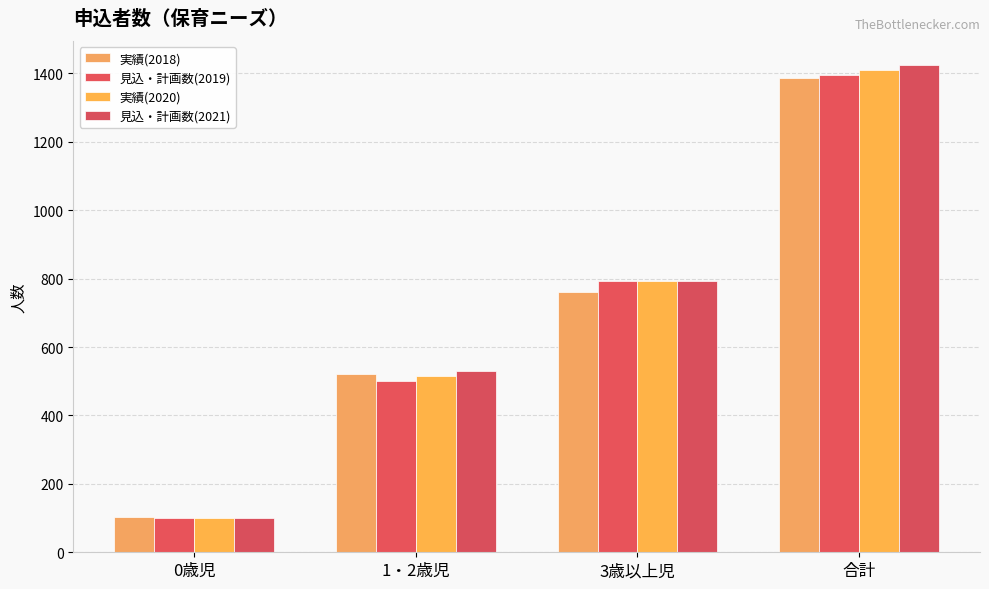

The 見込・計画数(2021) series shows 530 at 1・2歳児. True or false?

True